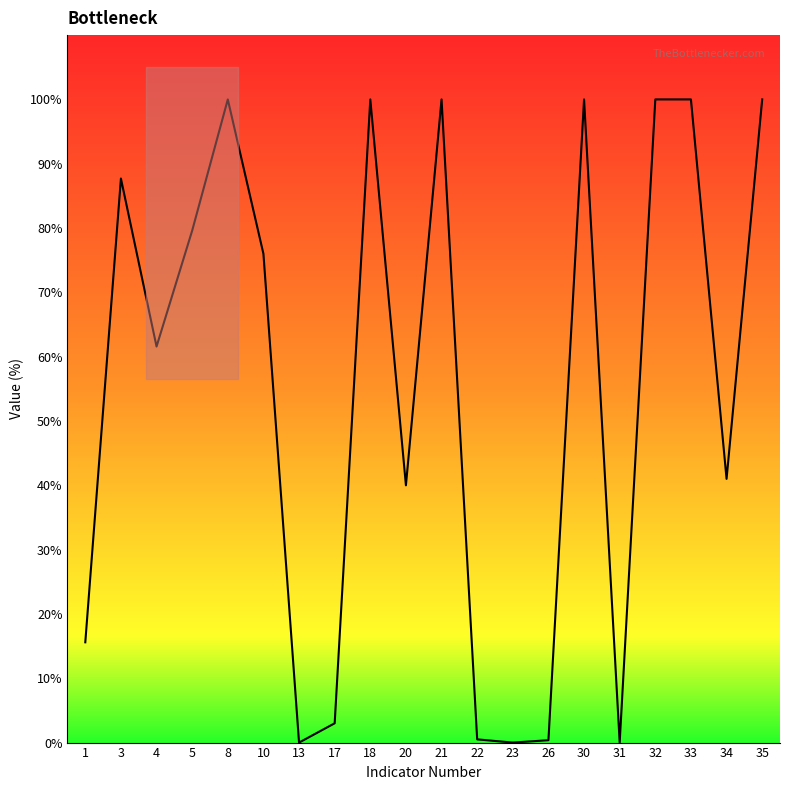

What is the value of the 11th point from the left?

100.0